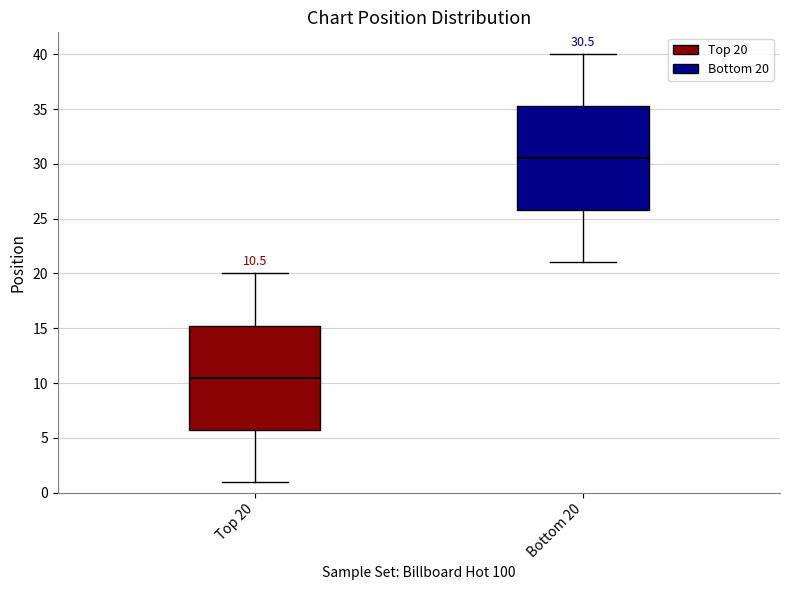

Which box's median line is the highest?

Bottom 20